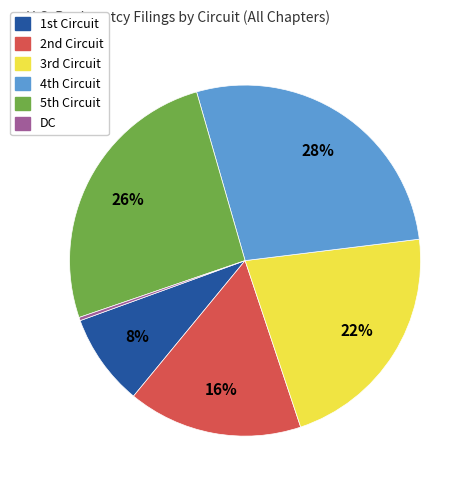

Rank the categories by value from highest to lowest.

4th Circuit, 5th Circuit, 3rd Circuit, 2nd Circuit, 1st Circuit, DC